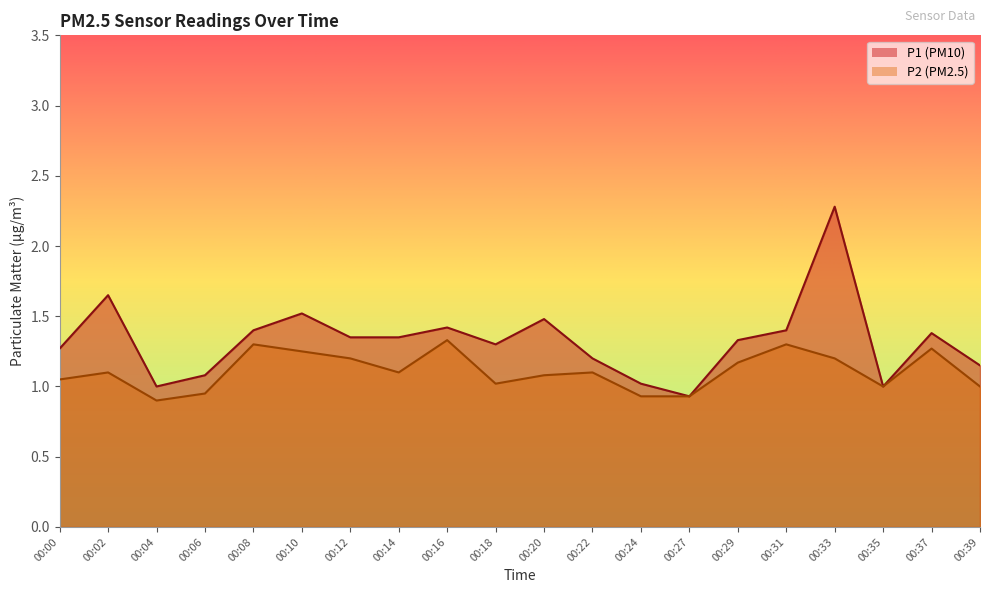

Rank the series at 00:06 from highest to lowest value.

P1, P2